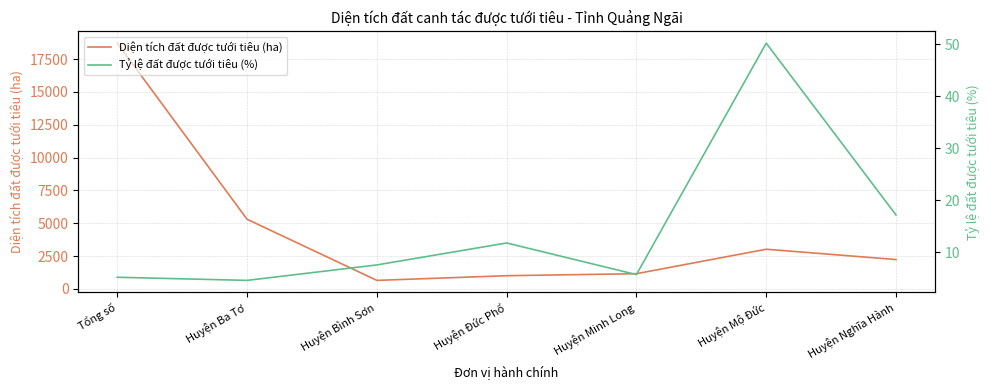

Is the value of Diện tích đất được tưới tiêu (ha) at Huyện Mộ Đức greater than the value of Tỷ lệ đất được tưới tiêu (%) at Huyện Minh Long?

Yes